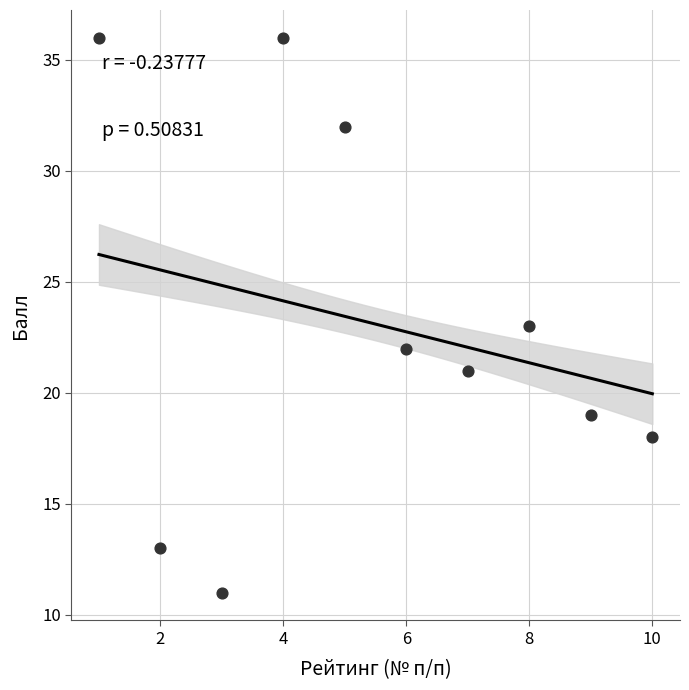

What is the range of Y values (max minus min)?

25